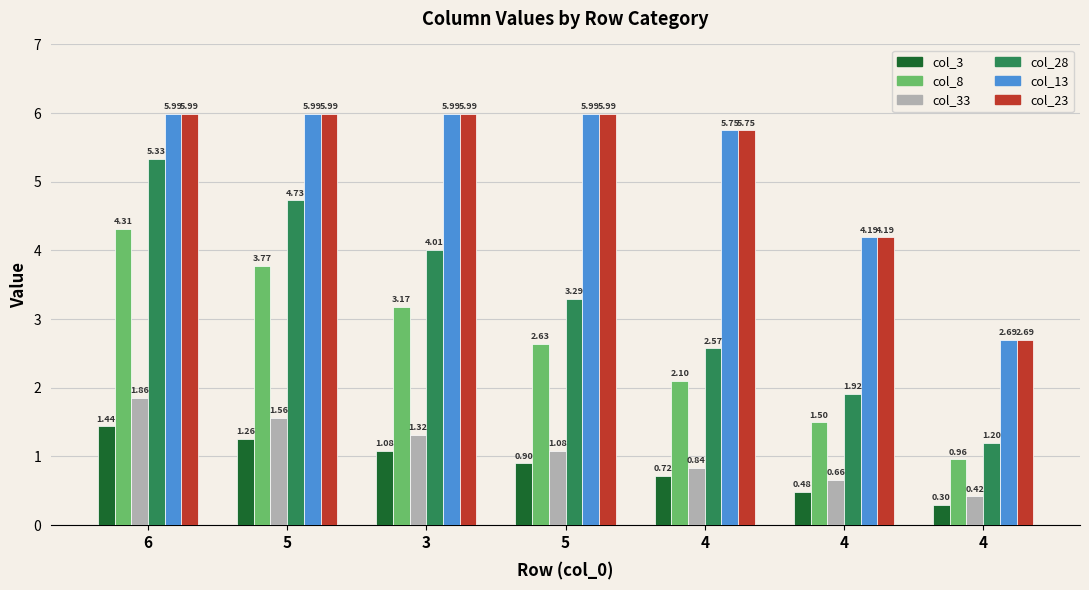

List the series in order of their peak value, highest first.

col_13, col_23, col_28, col_8, col_33, col_3